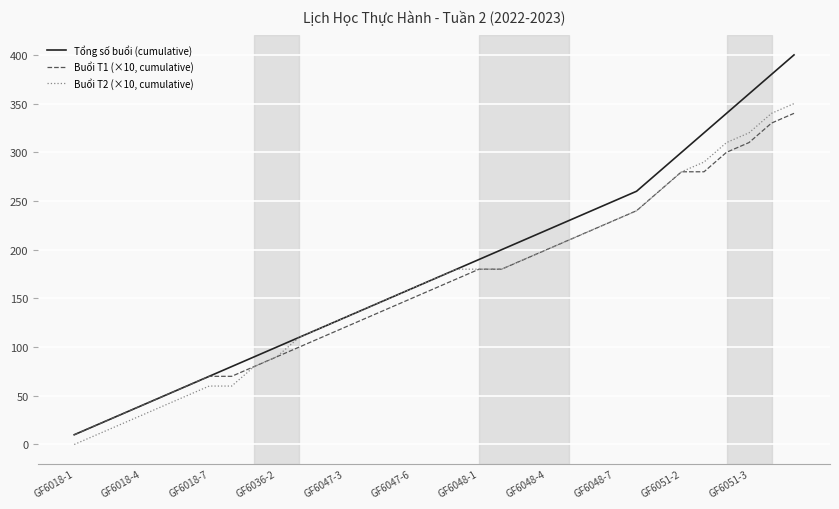

Reading right to left, extract all data points from this chart.

Tổng số buổi (cumulative): 400	380	360	340	320	300	280	260	250	240	230	220	210	200	190	180	170	160	150	140	130	120	110	100	90	80	70	60	50	40	30	20	10
Buổi T1 (×10, cumulative): 340	330	310	300	280	280	260	240	230	220	210	200	190	180	180	170	160	150	140	130	120	110	100	90	80	70	70	60	50	40	30	20	10
Buổi T2 (×10, cumulative): 350	340	320	310	290	280	260	240	230	220	210	200	190	180	180	180	170	160	150	140	130	120	110	90	80	60	60	50	40	30	20	10	0